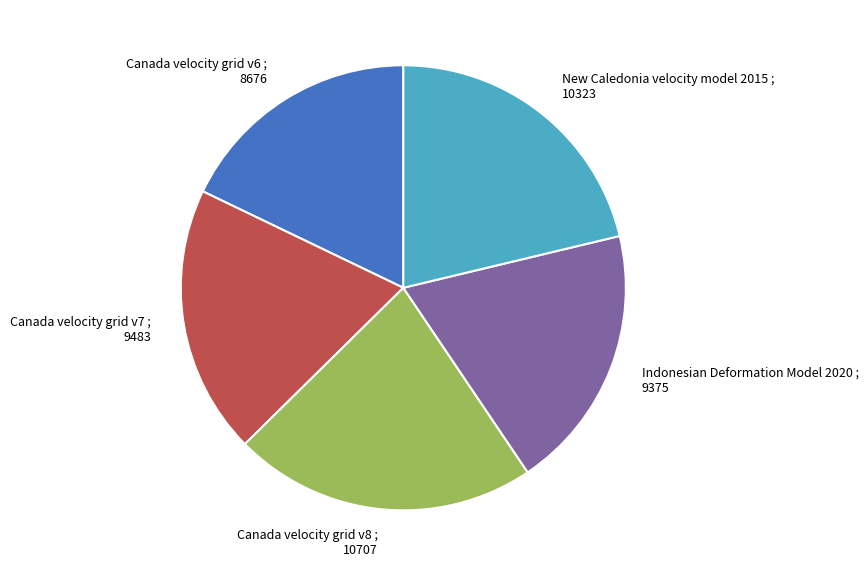

Does New Caledonia velocity model 2015 represent more than half of the total?

No